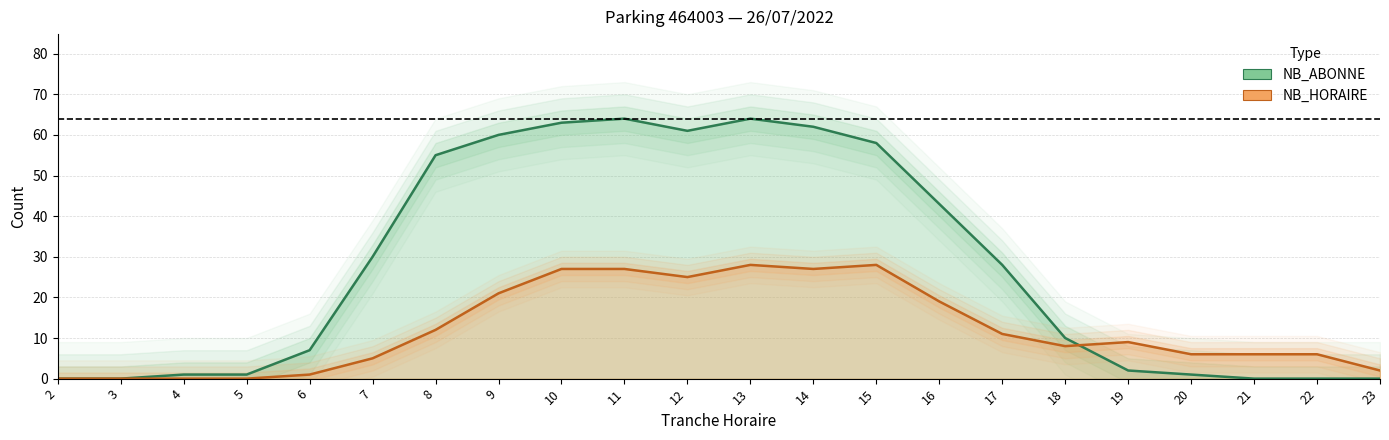

Is the value of NB_ABONNE at 20 greater than the value of NB_HORAIRE at 13?

No